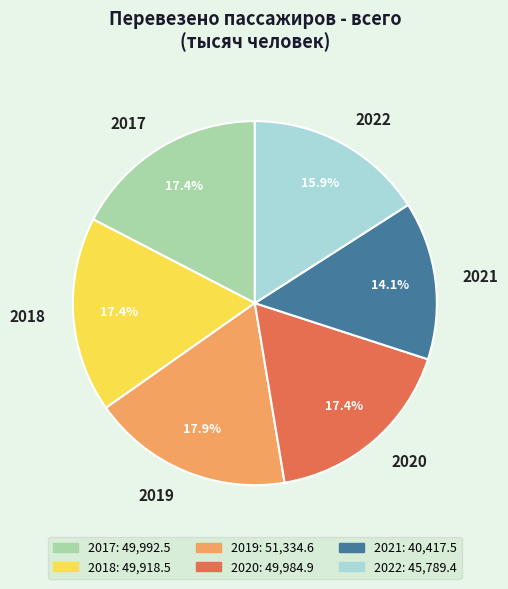

How many slices are in this pie chart?

6